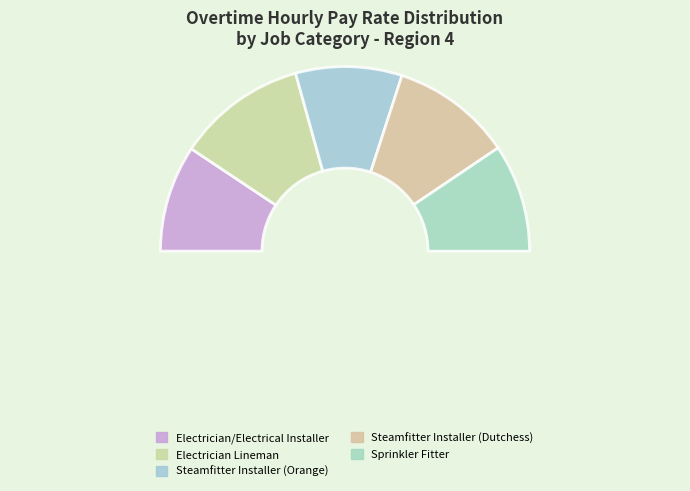

The Steamfitter Installer (Dutchess) slice represents 32% of the pie. True or false?

False